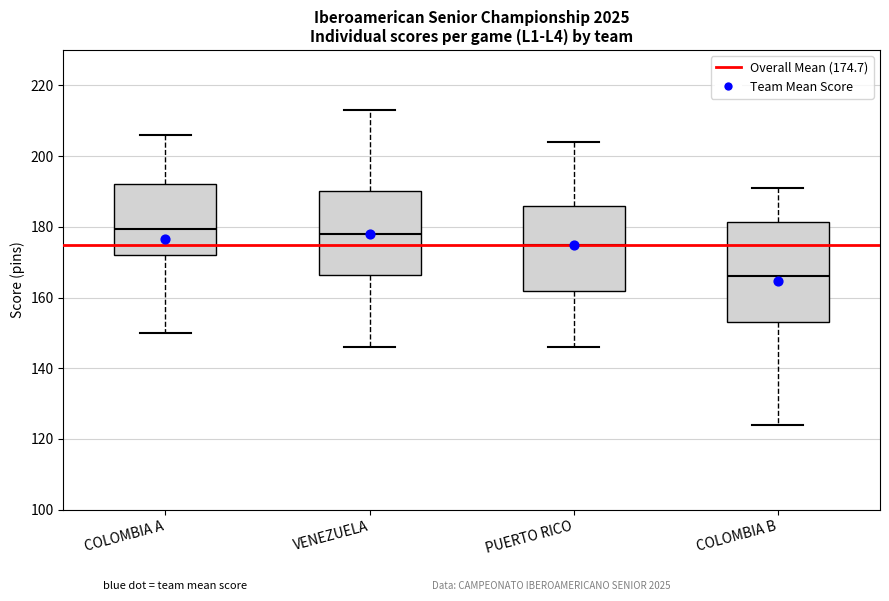

Comparing the boxes themselves (not the whiskers), which one is the tallest?

COLOMBIA B